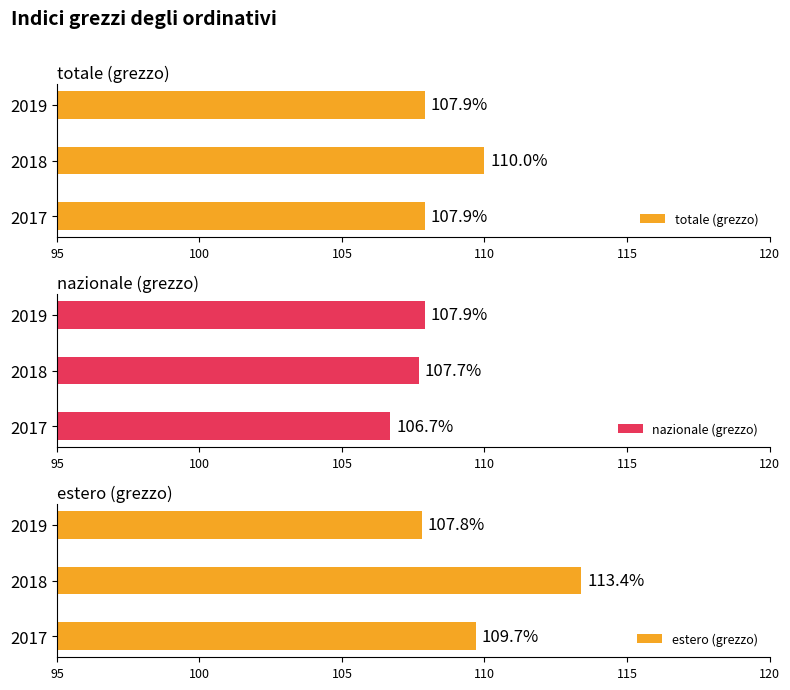

Reading left to right, transcribe all the data shown in this chart.

totale (grezzo): 107.9	110.0	107.9
nazionale (grezzo): 106.7	107.7	107.9
estero (grezzo): 109.7	113.4	107.8